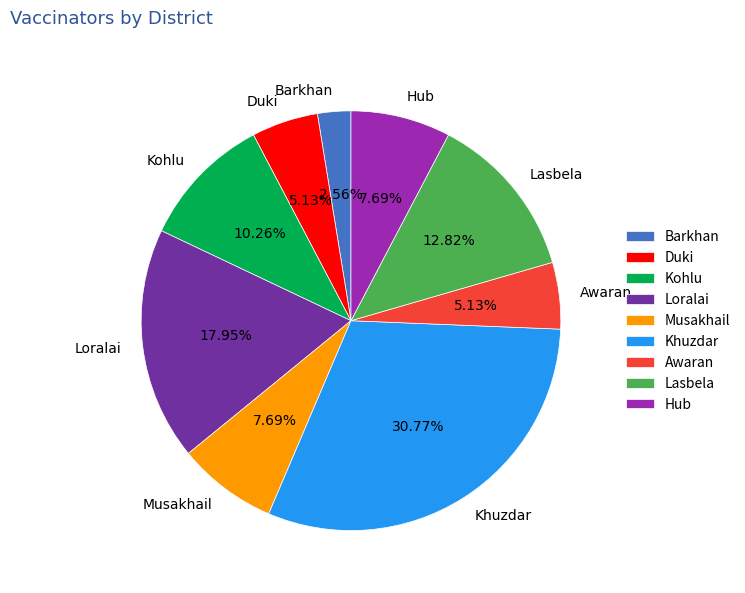

To the nearest percent, what percentage of the pie is Lasbela?

13%